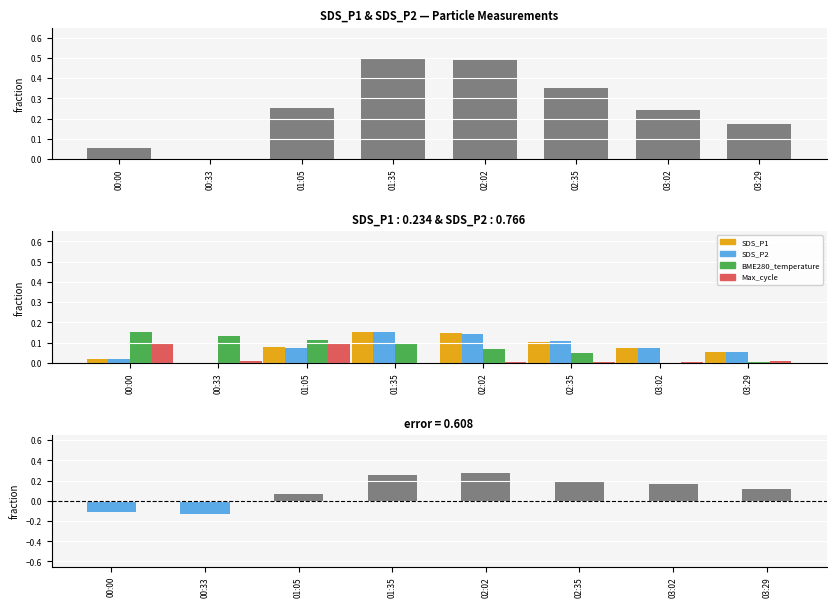

Count the SDS_P2 values in the range 0 to 1.

8